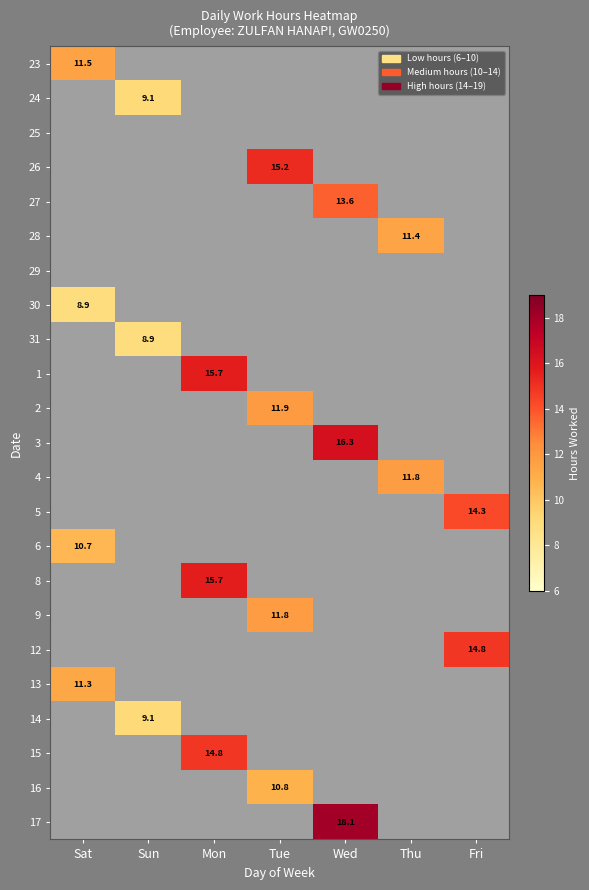

How many distinct data groups are displayed?

23